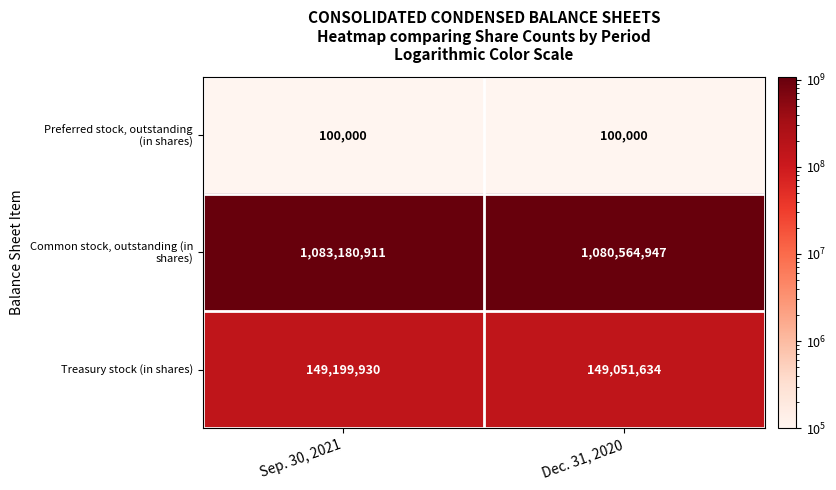

What is the smallest value displayed?

100000